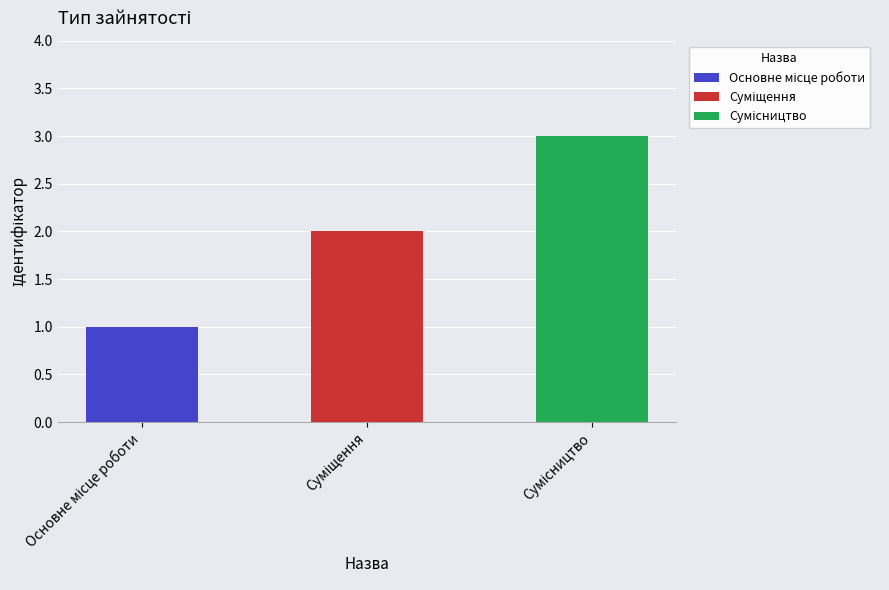

What is the sum of all values?

6